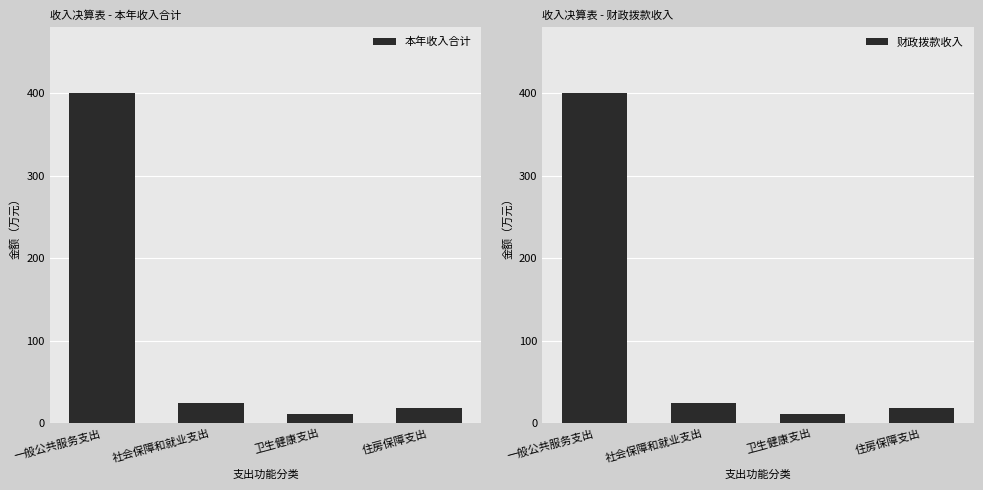

Reading left to right, what are all the values shown in this chart?

本年收入合计: 399.9	24.2	11.4	18.4
财政拨款收入: 399.9	24.2	11.4	18.4